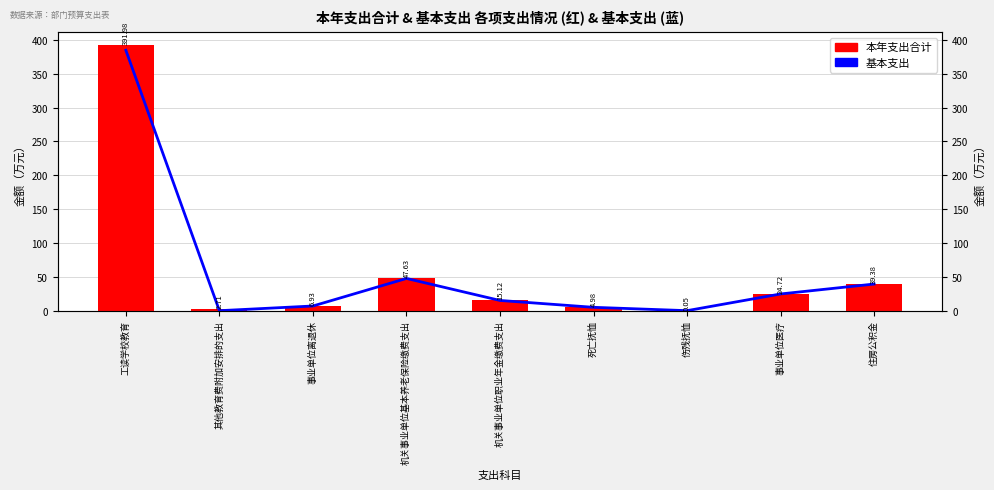

How many series are shown in this chart?

2